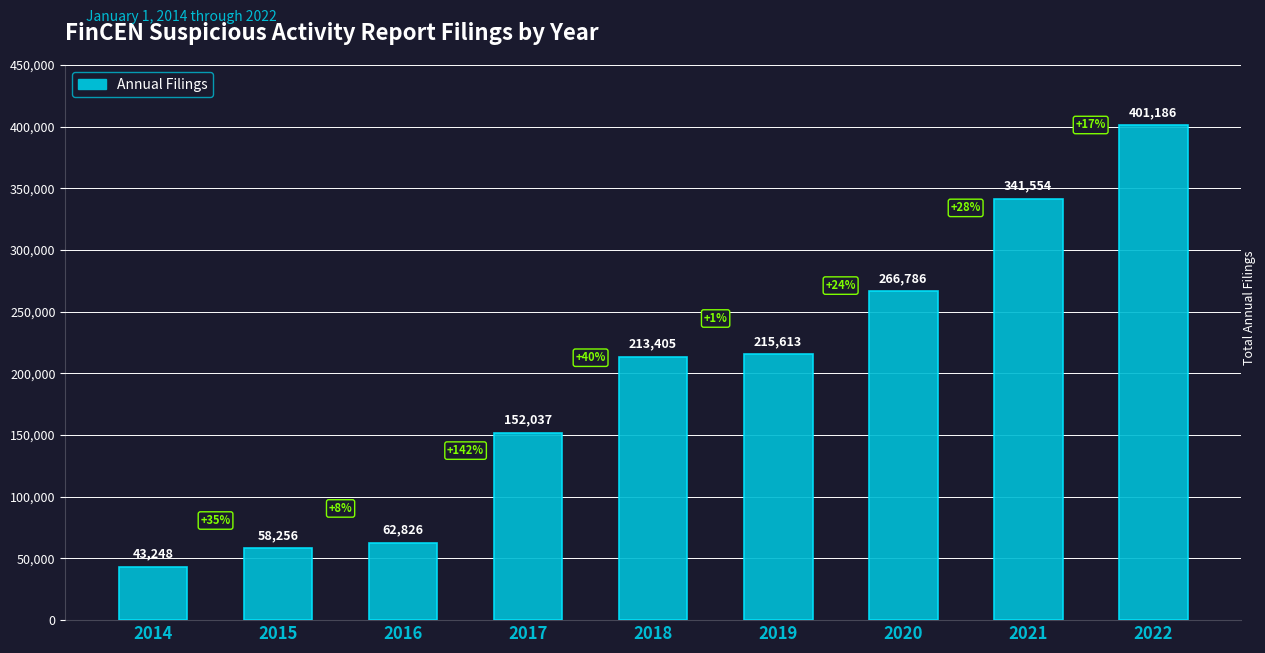

What is the greatest value displayed?

401186